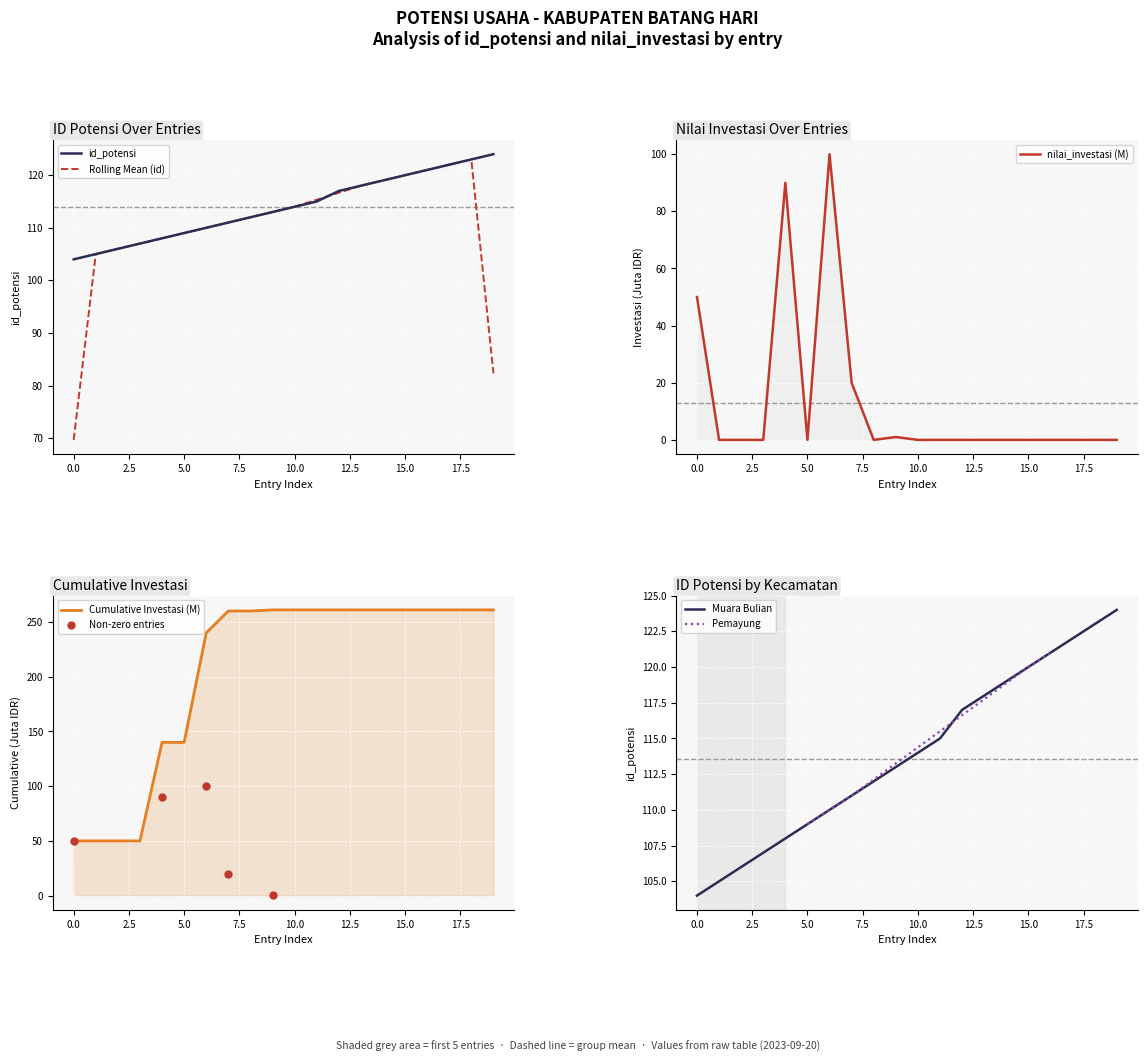

Is it true that the value at 2023-09-20 12:23:19 is 159?

False